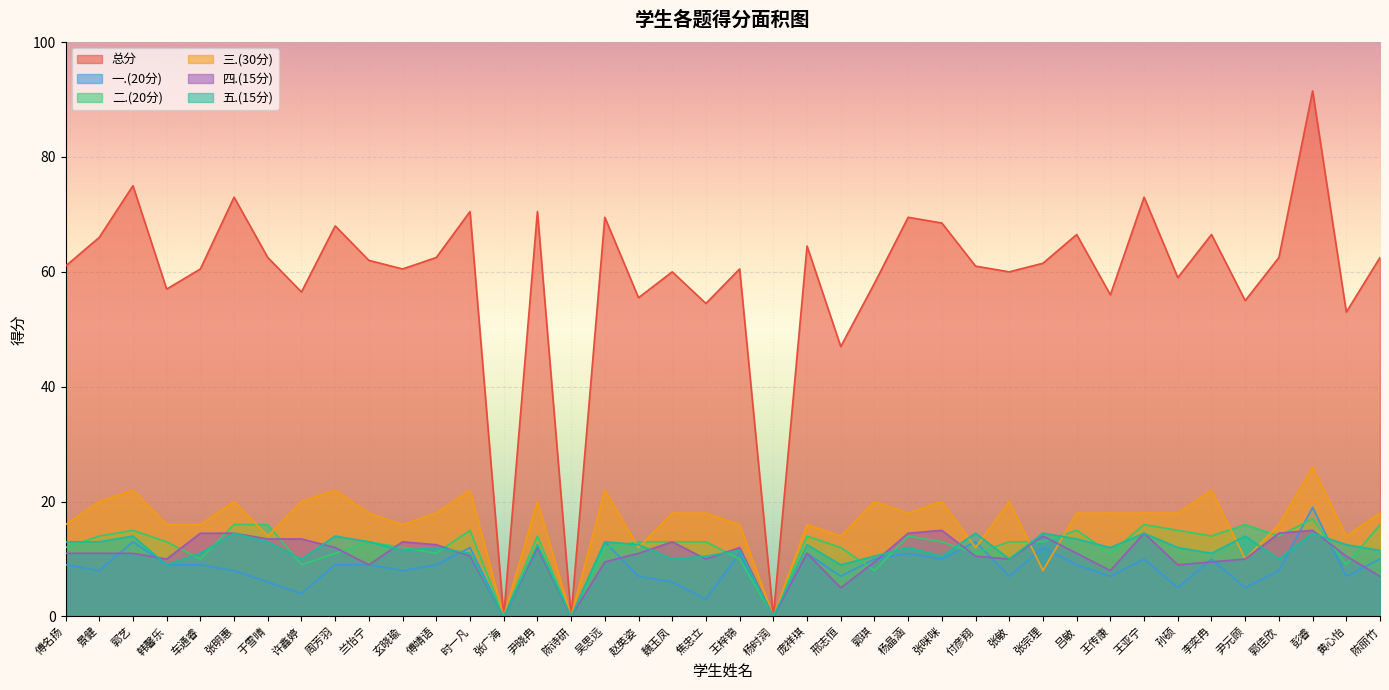

In 一.(20分), how many points are higher than both neighbors (excluding endpoints)?

12